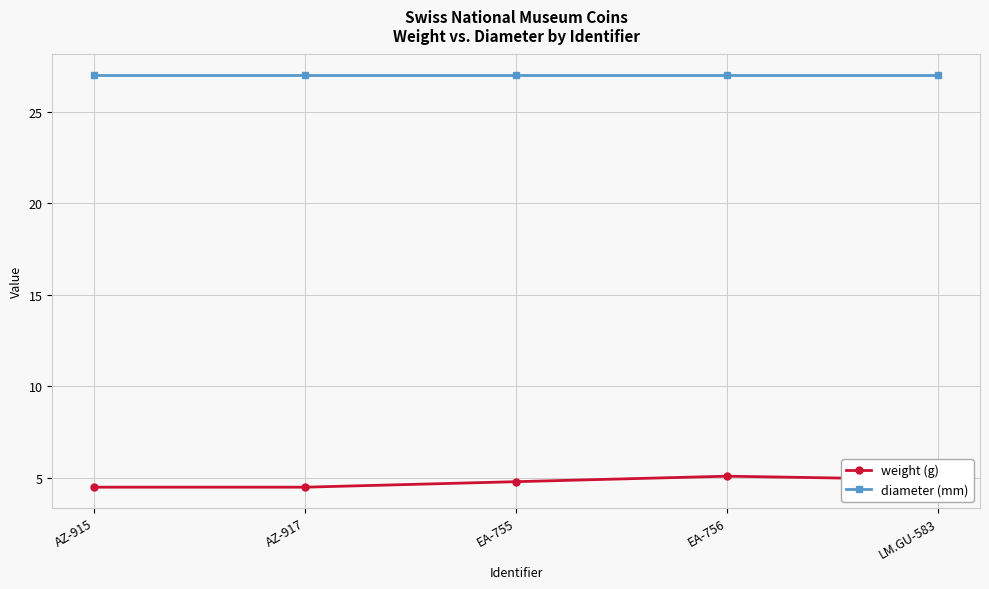

Is this an area chart (filled region under the line)?

No